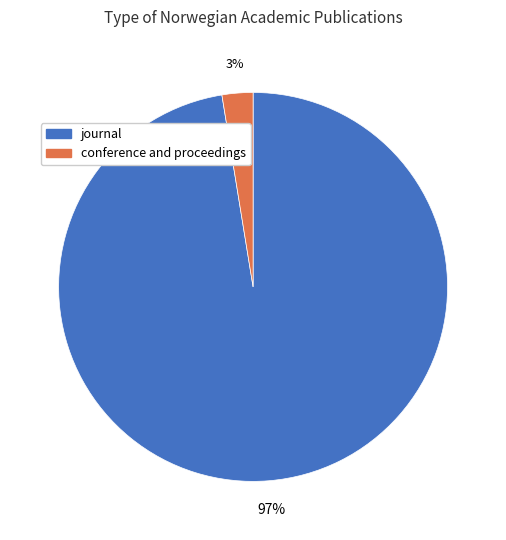

Between conference and proceedings and journal, which is larger?

journal